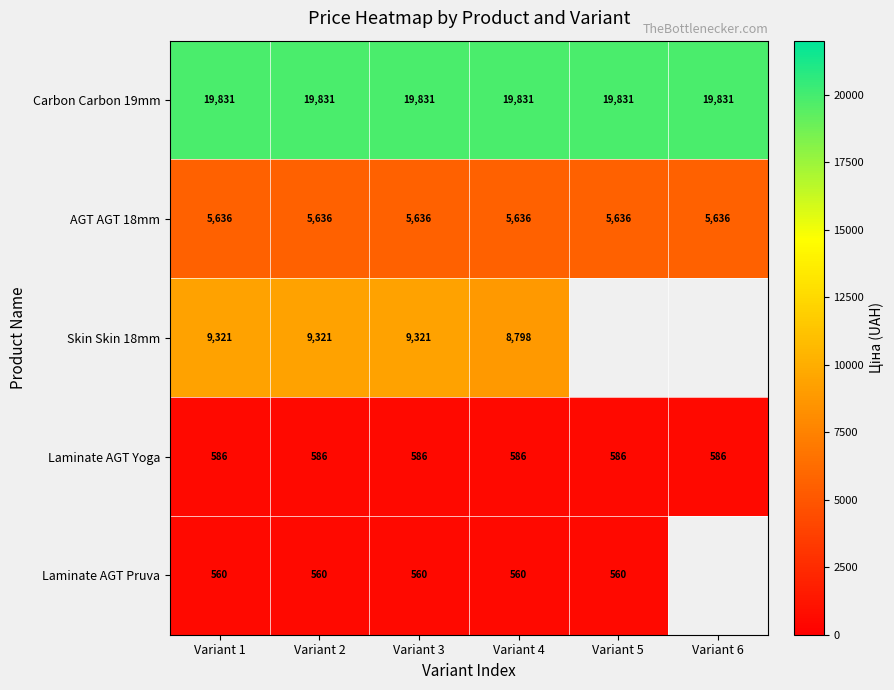

Is the value of AGT AGT 18mm at Variant 6 greater than the value of Skin Skin 18mm at Variant 2?

No